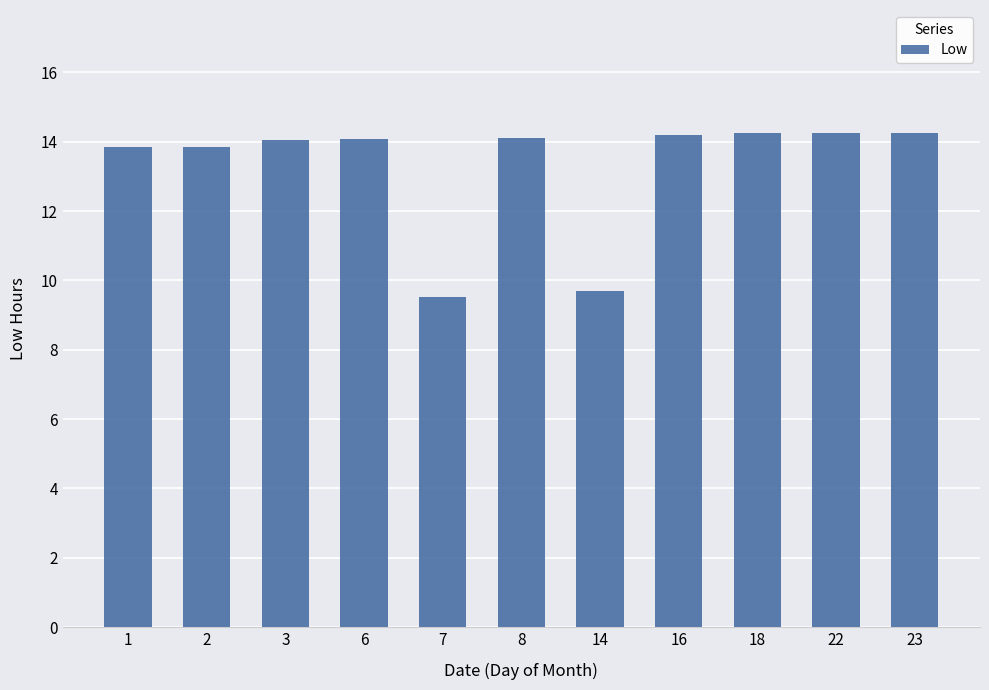

How many bars are there in total?

11